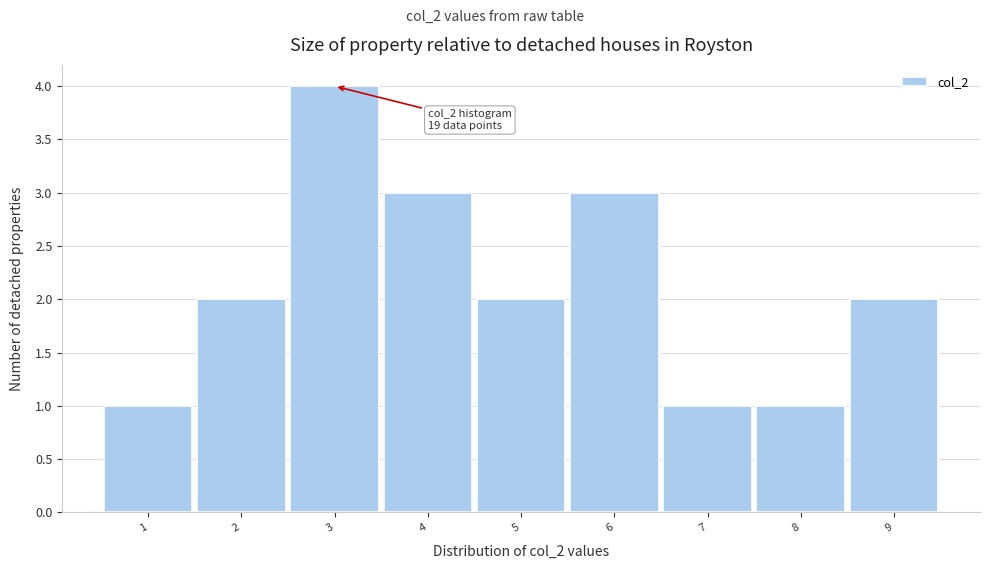

Reading left to right, extract all data points from this chart.

1=1	2=2	3=4	4=3	5=2	6=3	7=1	8=1	9=2